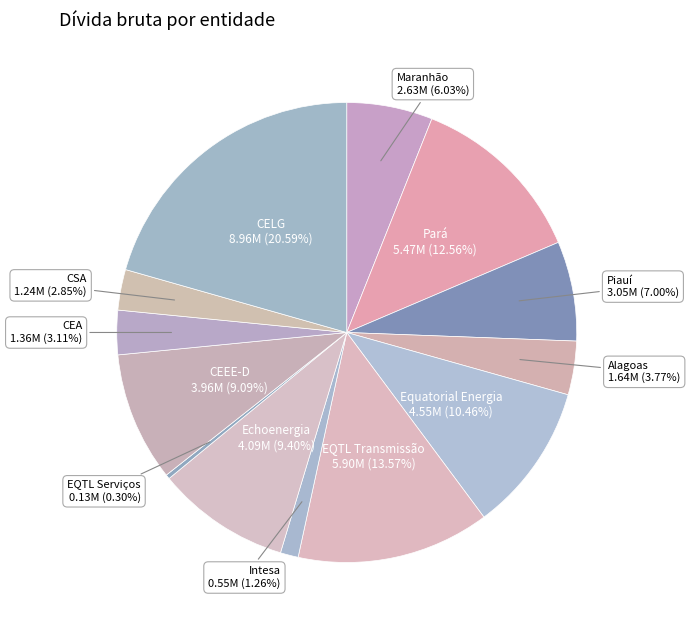

Count the number of slices in the pie.

13